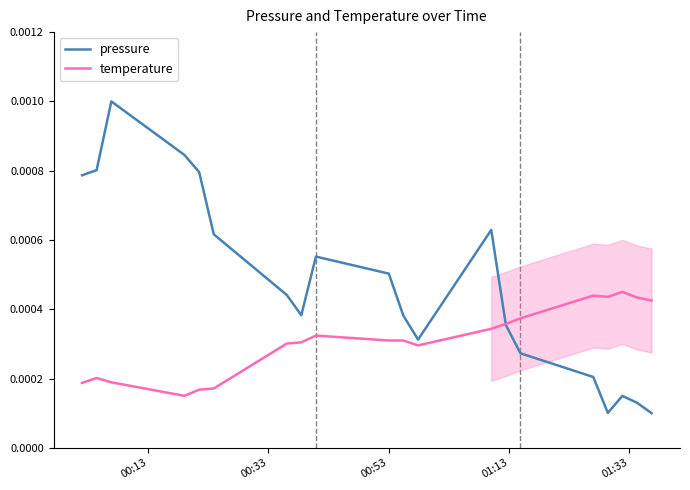

The pressure series shows 0.0 at 13. True or false?

False